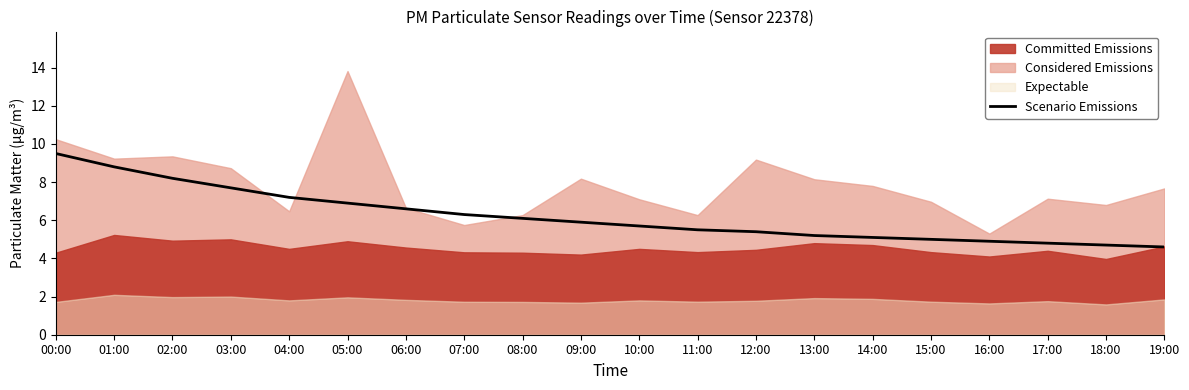

What is the approximate value at 18:00?

4.7